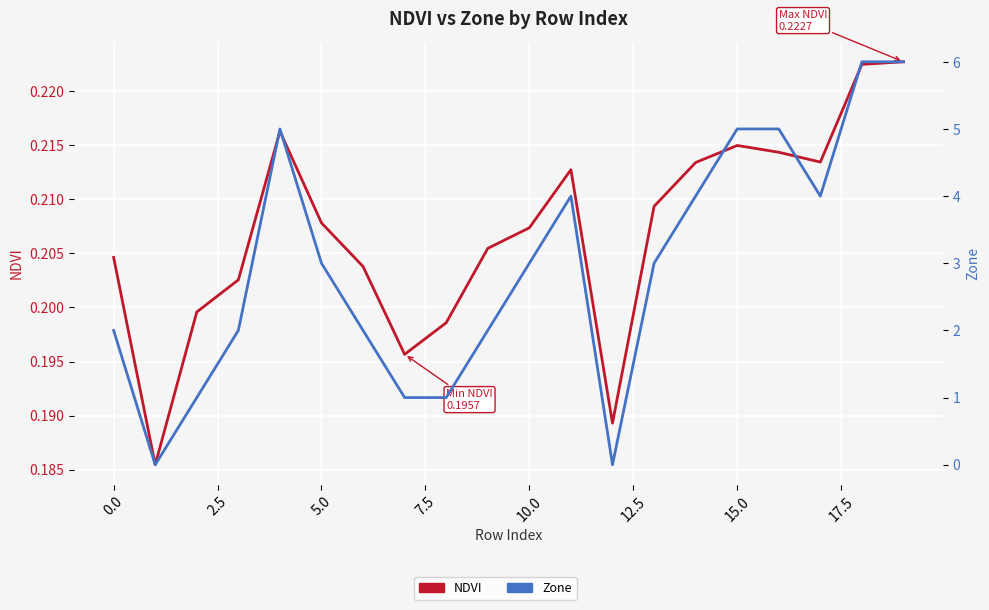

The value of Zone at 16 is 5.0. True or false?

True